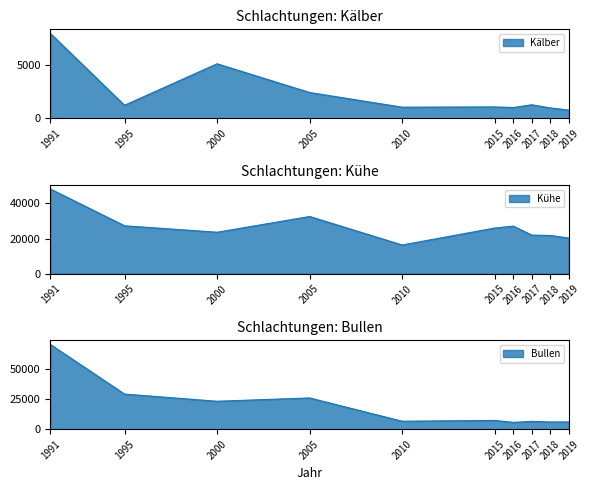

The Bullen series shows 6053 at 2019. True or false?

True